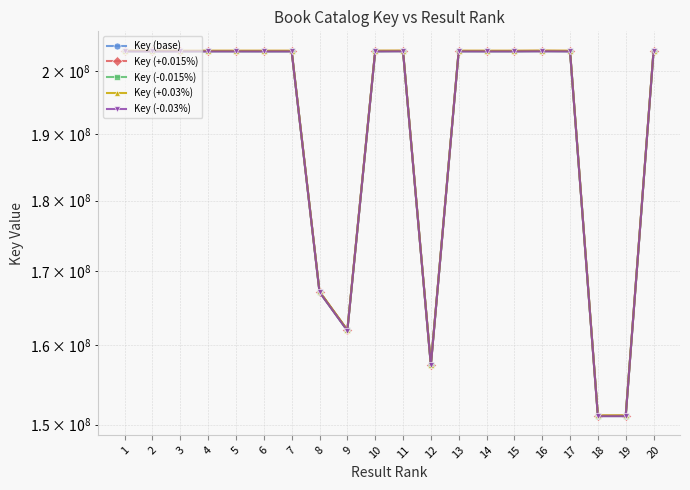

List the series in order of their peak value, highest first.

Key (+0.03%), Key (+0.015%), Key (base), Key (-0.015%), Key (-0.03%)